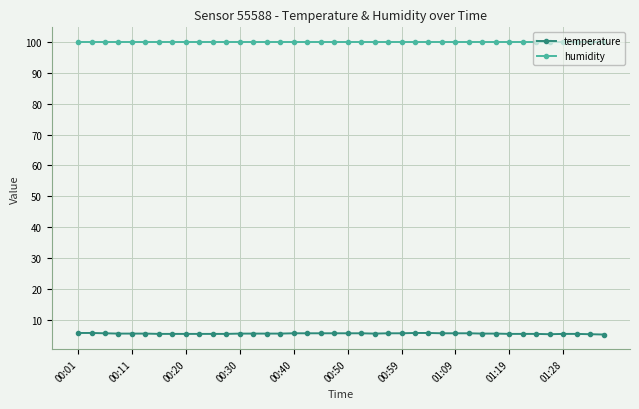

What are all the series names shown in the legend?

temperature, humidity